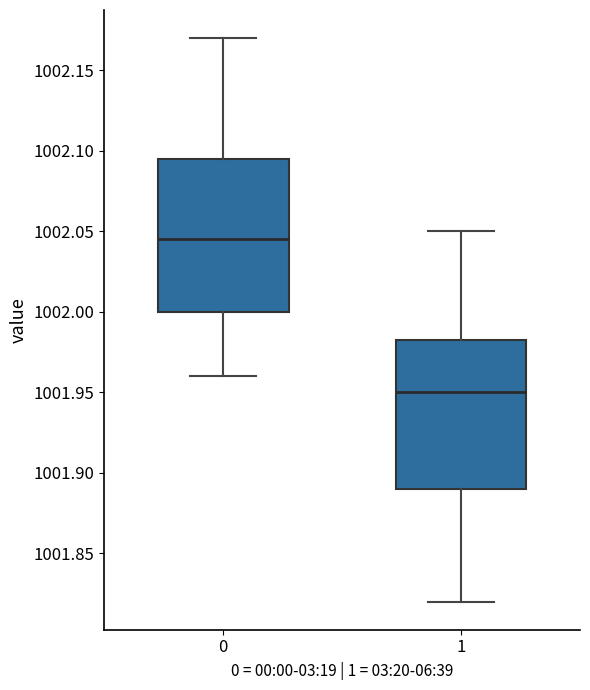

Reading left to right, read every box against the y-axis: the position of its median line, the range the box covers, and the ends of its whiskers. The values are not printed on the chart, so give them approximately, as read against the axis.

0: median 1002.045, box 1002.000 to 1002.095, whiskers 1001.960 to 1002.170
1: median 1001.950, box 1001.890 to 1001.985, whiskers 1001.820 to 1002.050